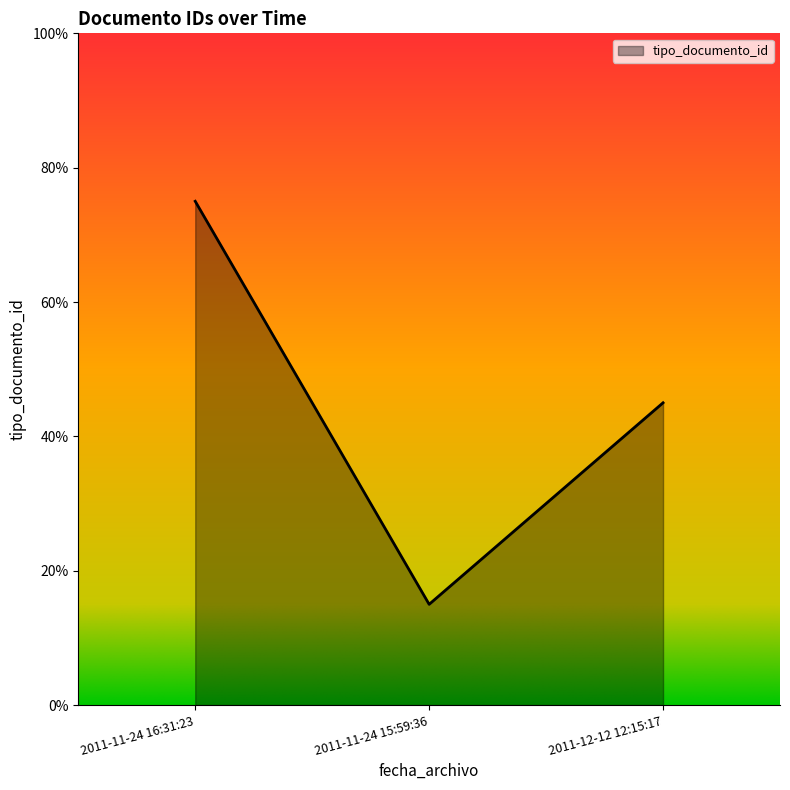

At which category does the chart reach its peak across all series?

2011-11-24 16:31:23